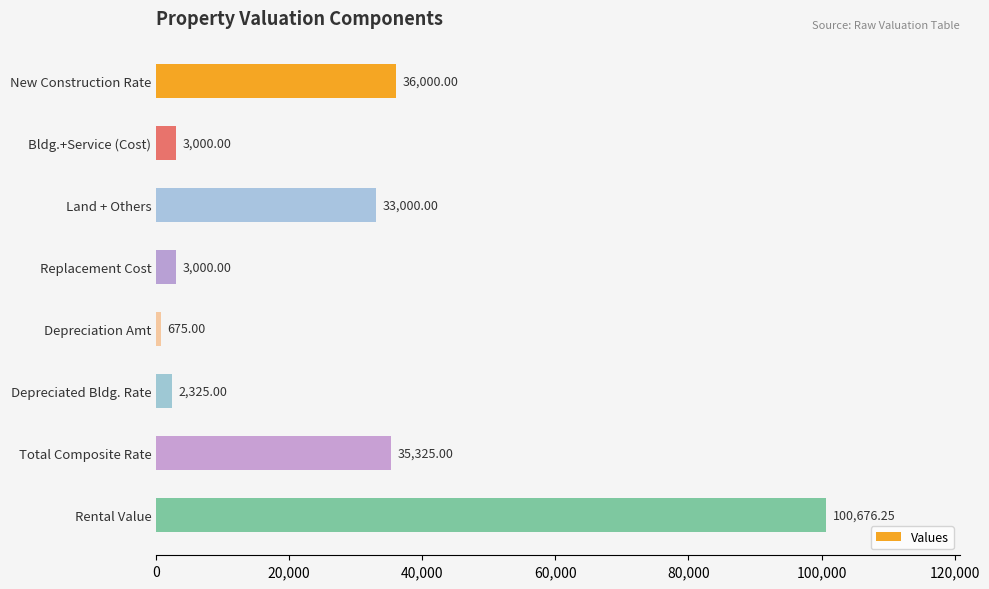

Does the chart contain stacked bars?

No